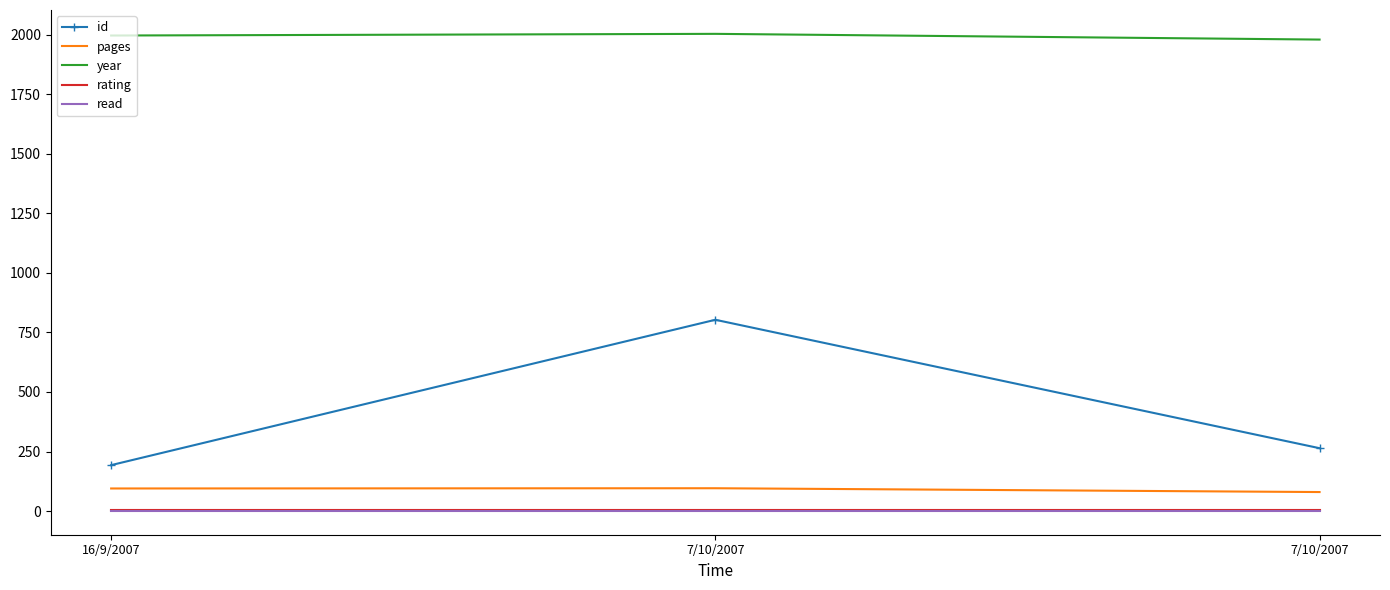

What are all the series names shown in the legend?

id, pages, year, rating, read